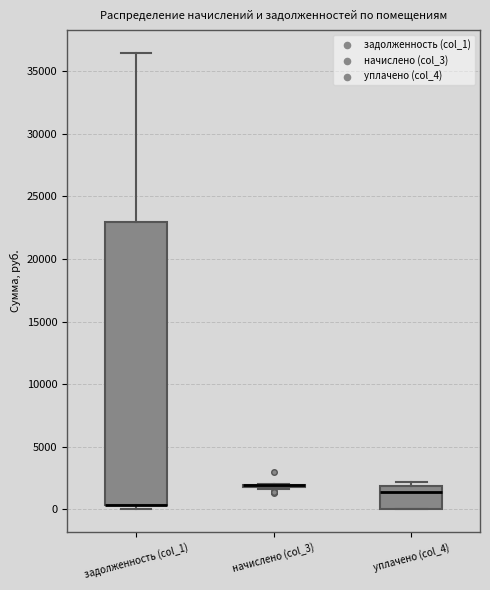

Which box is the tallest, from its lower edge to its upper edge?

задолженность (col_1)